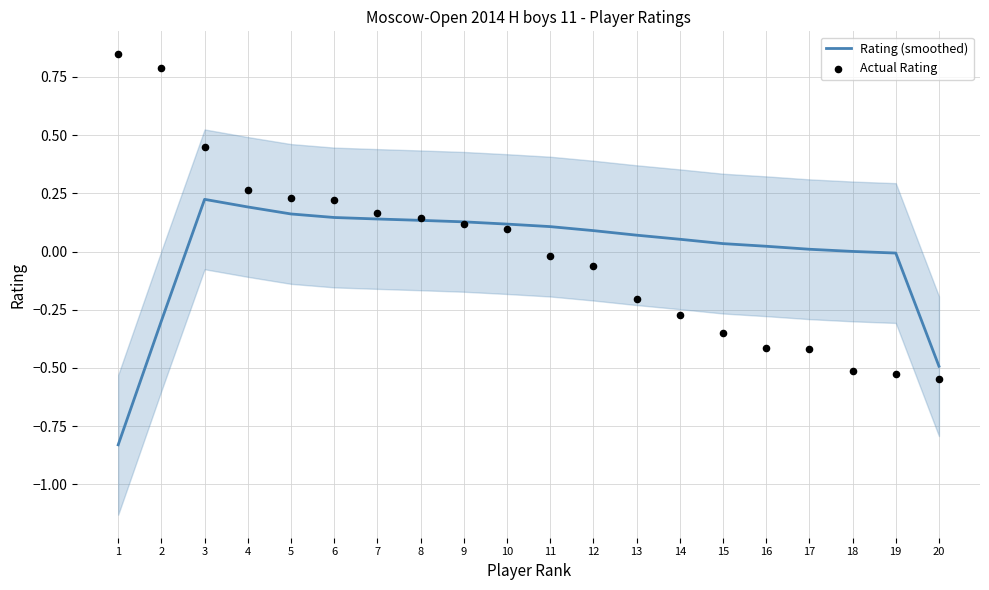

Which series has the widest spread of Y values?

Actual Rating